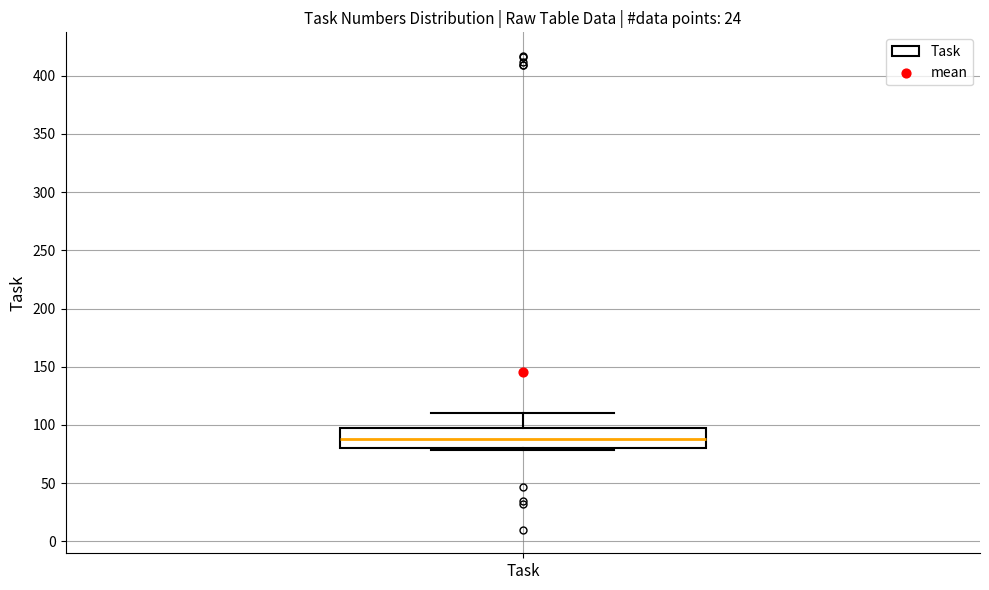

Transcribe this box plot: give where the median line is, the range the box spans, and where the two whiskers end, as read against the y-axis. The values are not printed on the chart, so give them approximately, as read against the axis.

median 90, box 80 to 95, whiskers 80 (just below the box's lower edge) to 110